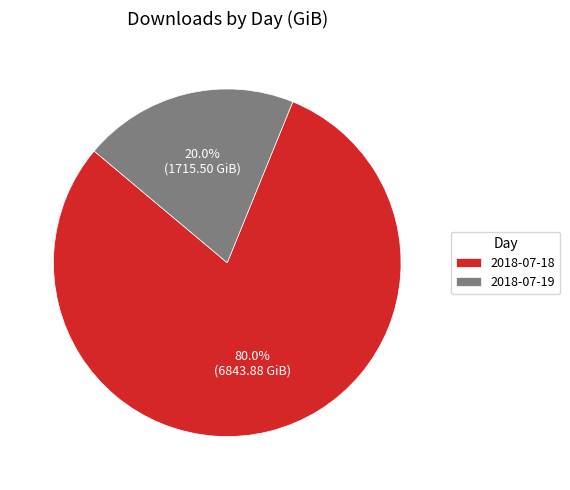

How many slices are in this pie chart?

2